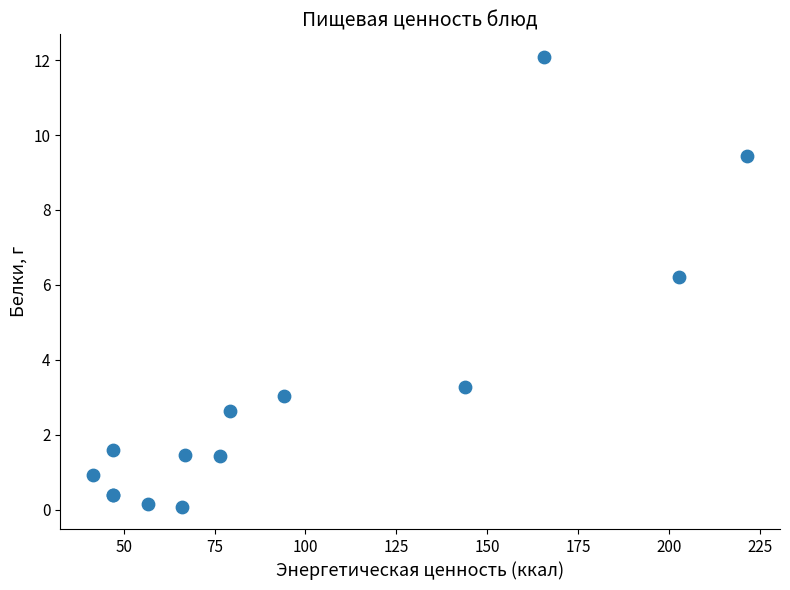

What Y value in the scatter plot is closest to 6?

6.2